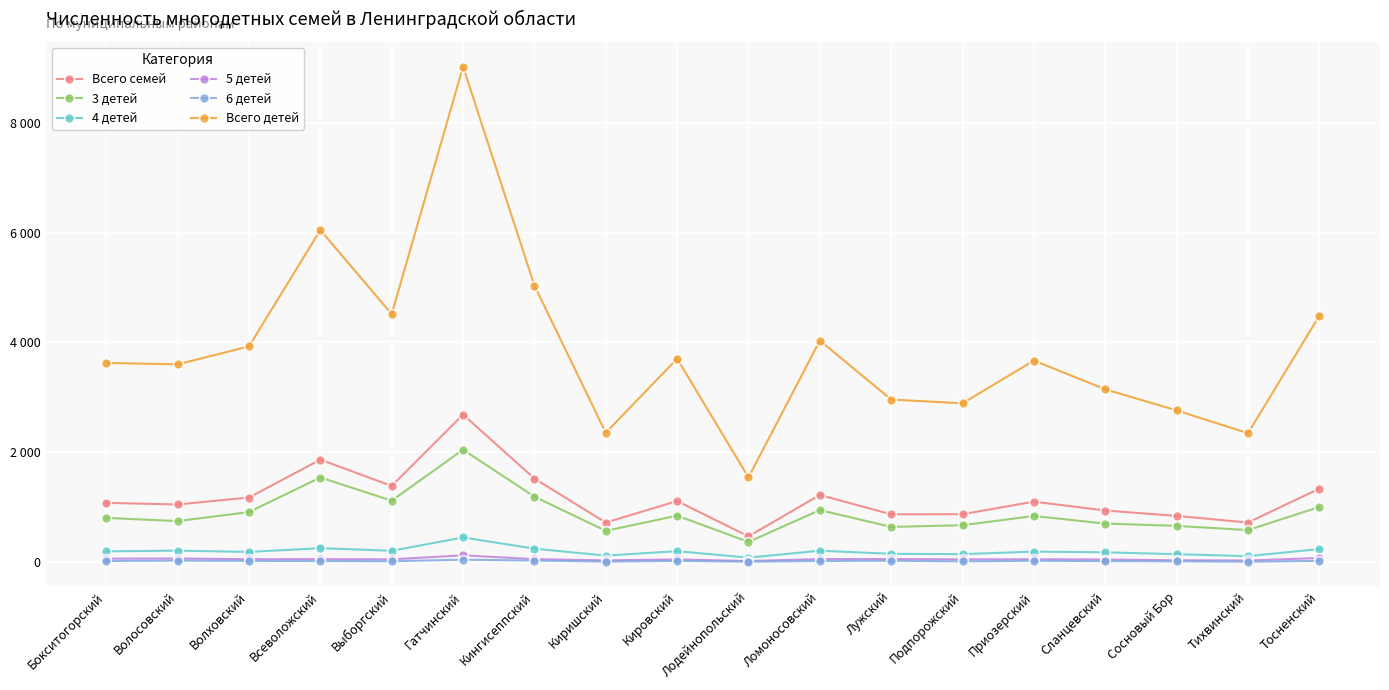

Does the chart have visible grid lines?

Yes